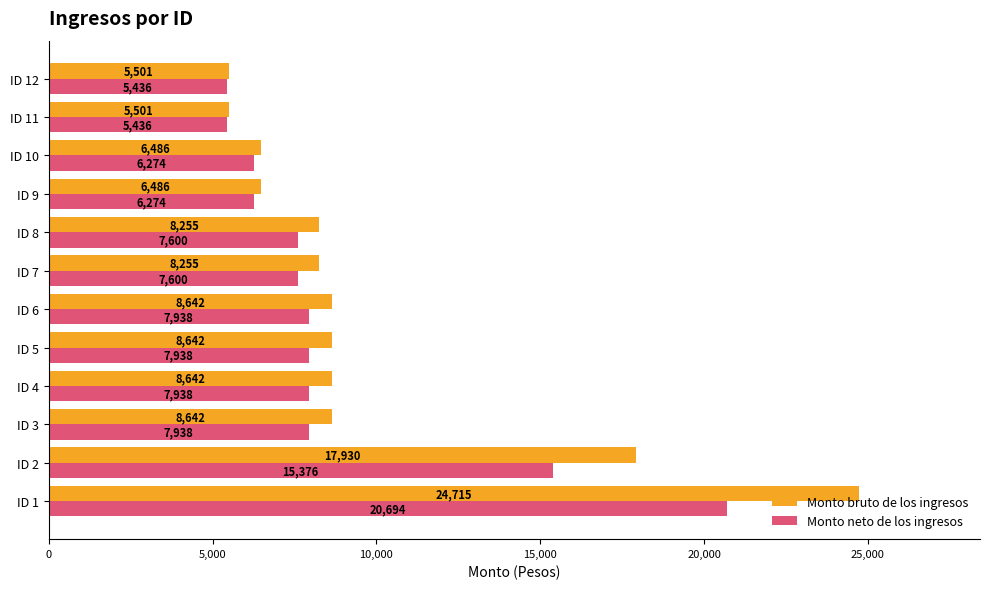

What is the maximum value for Monto neto de los ingresos?

20694.0